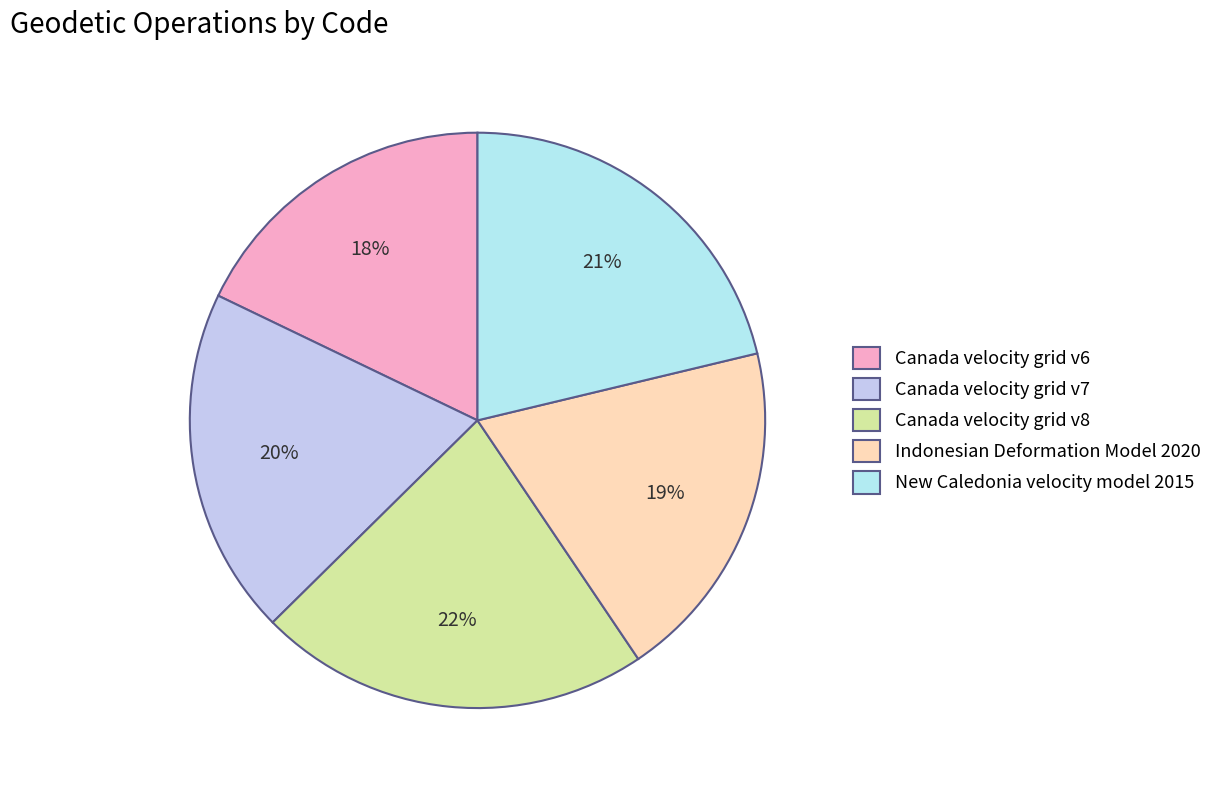

Is it true that Canada velocity grid v6 is 13% of the pie?

False